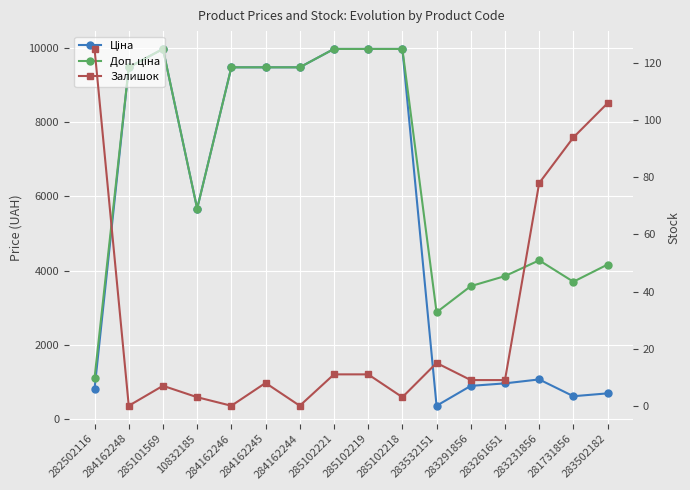

What are all the series names shown in the legend?

Ціна, Доп. ціна, Залишок